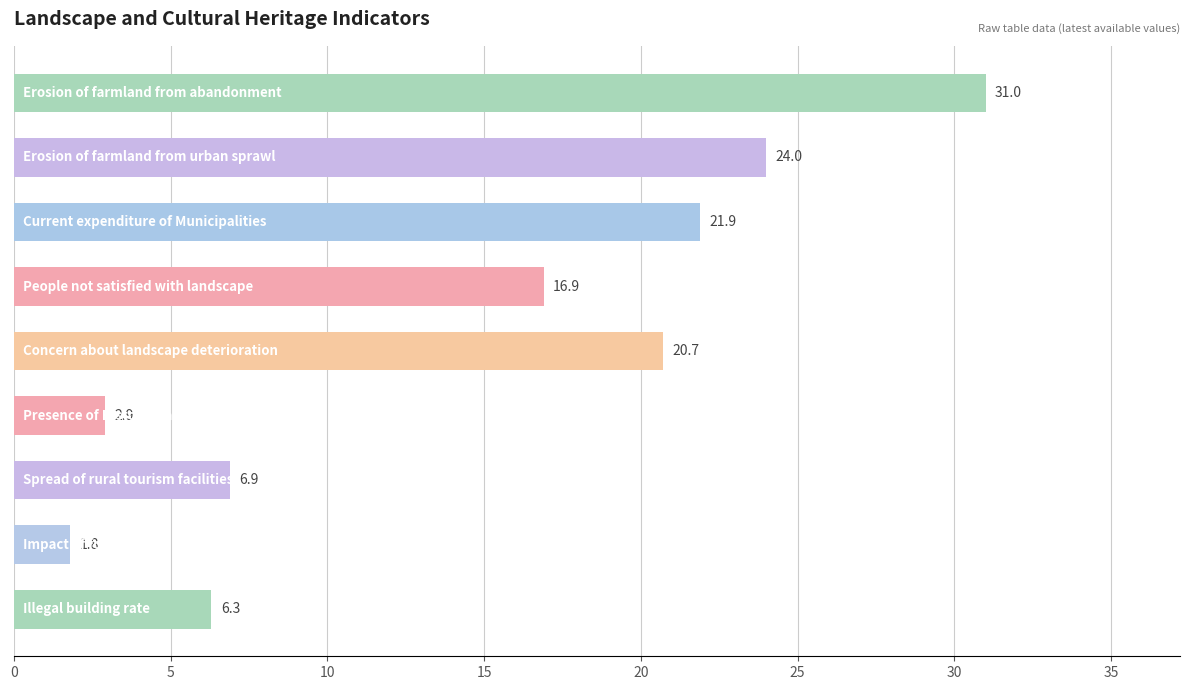

What is the smallest value displayed?

1.8